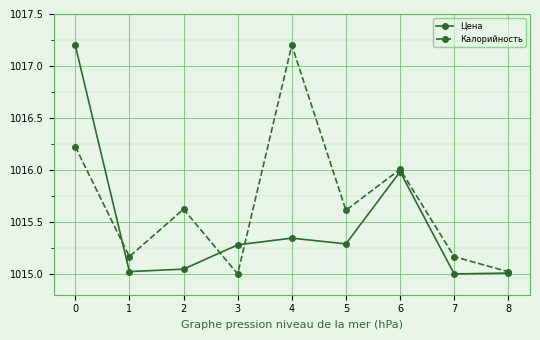

Which series changed the most between 5 and 8?

Калорийность